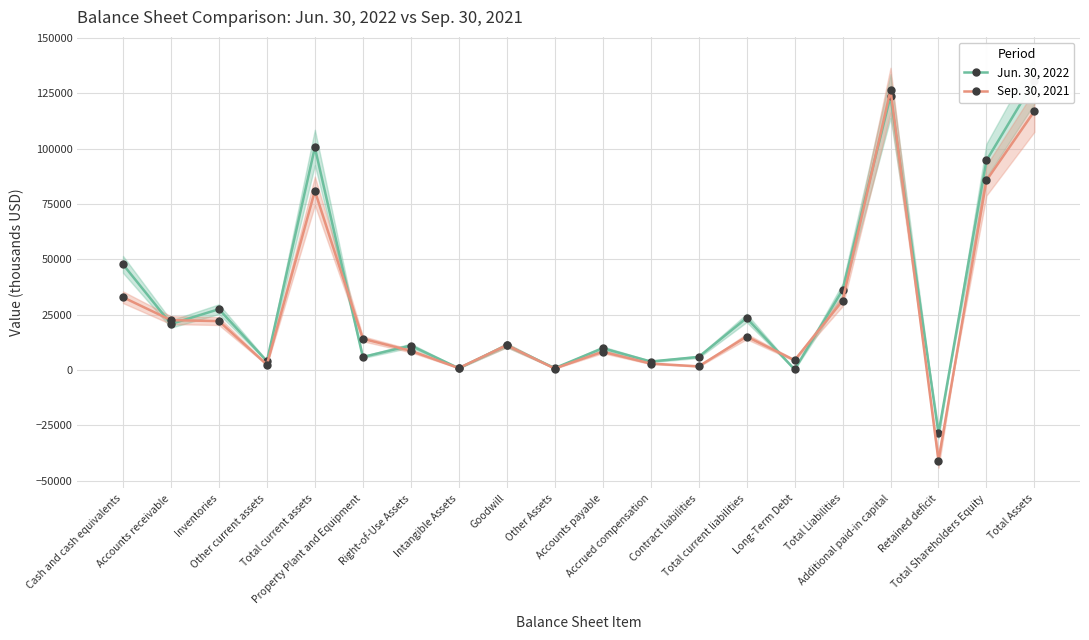

Which series has the largest total across all categories?

Jun. 30, 2022